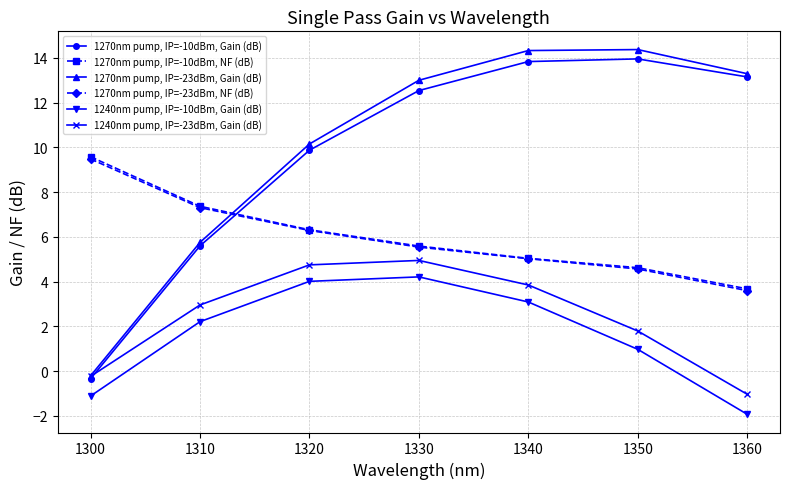

Which series changed the most between 1320 and 1330?

1270nm pump, IP=-23dBm, Gain (dB)